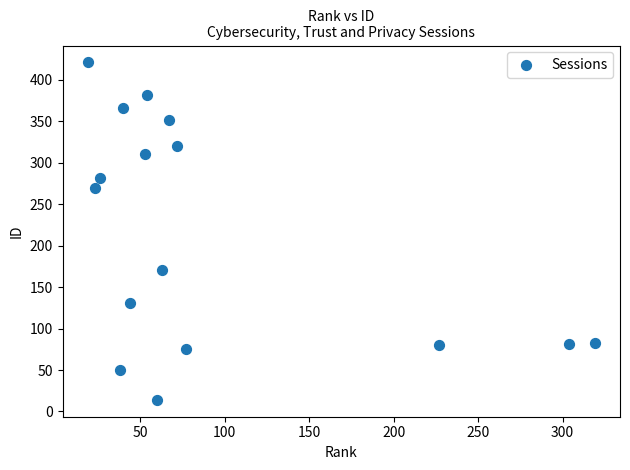

What Y value in the scatter plot is closest to 217?

171